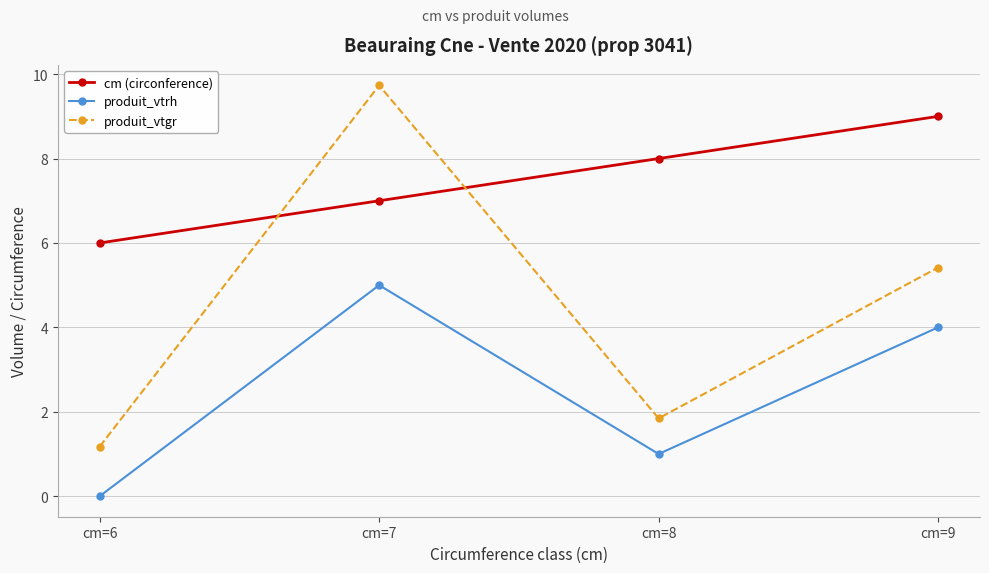

True or false: produit_vtgr has more than 0 points higher than both neighbors.

True